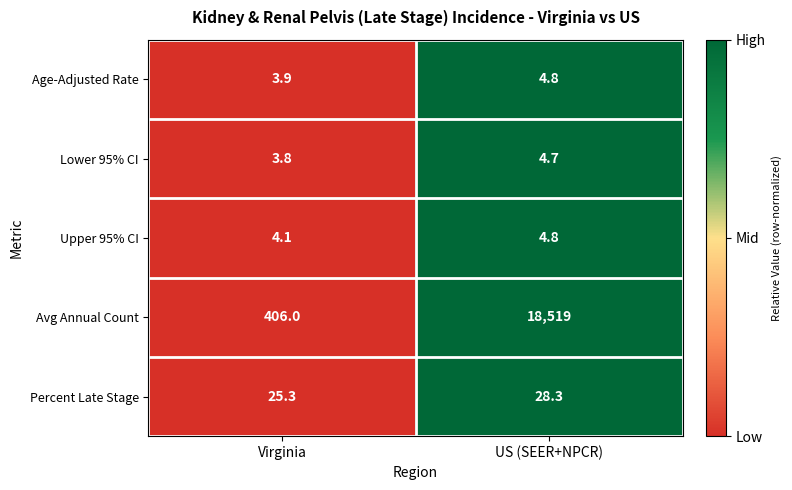

Is it true that Lower 95% CI equals 3.8 at Virginia?

True